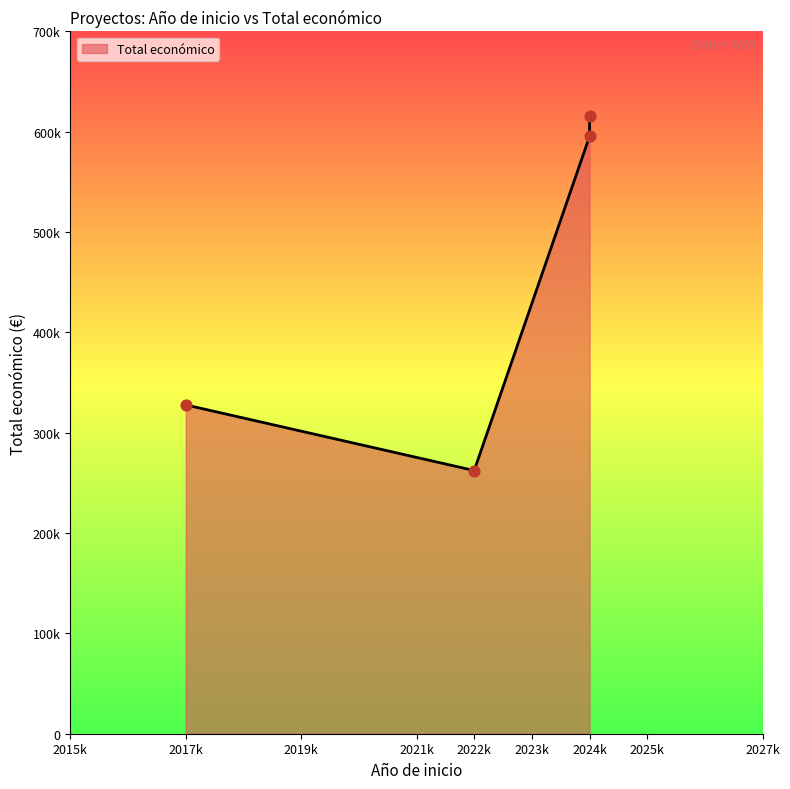

Approximately how many times larger is the value at 2024 compared to 2017?

1.9